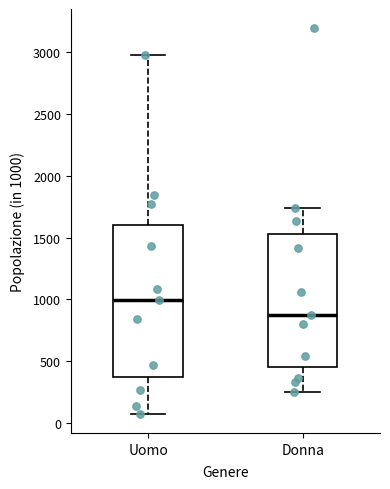

Comparing the boxes themselves (not the whiskers), which one is the tallest?

Uomo